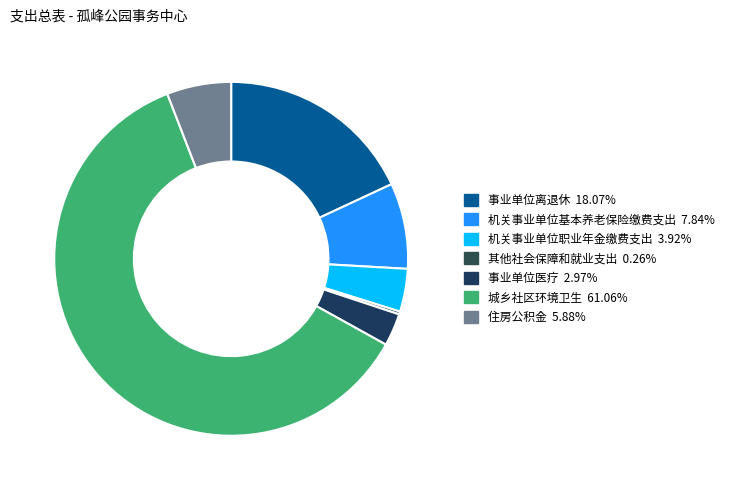

What is the smallest slice in the pie chart?

其他社会保障和就业支出